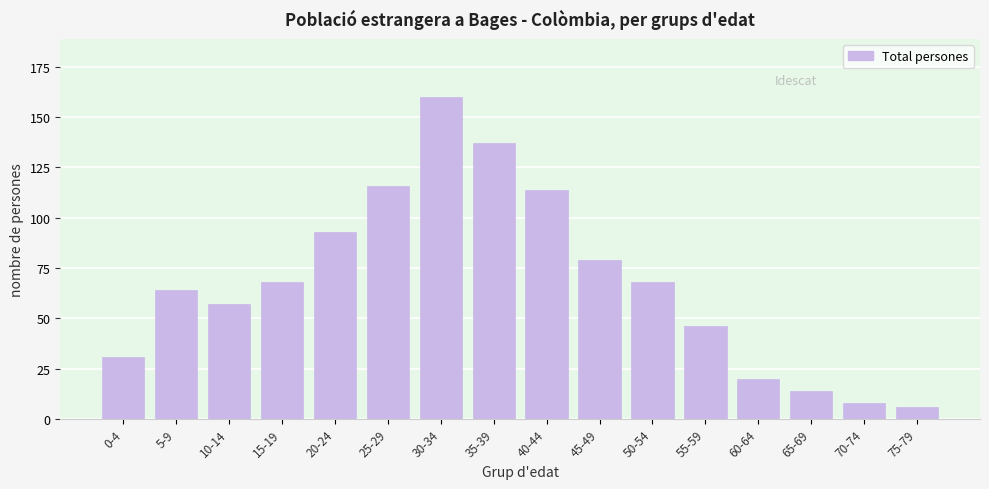

Reading right to left, list all the values displayed in this chart.

6	8	14	20	46	68	79	114	137	160	116	93	68	57	64	31